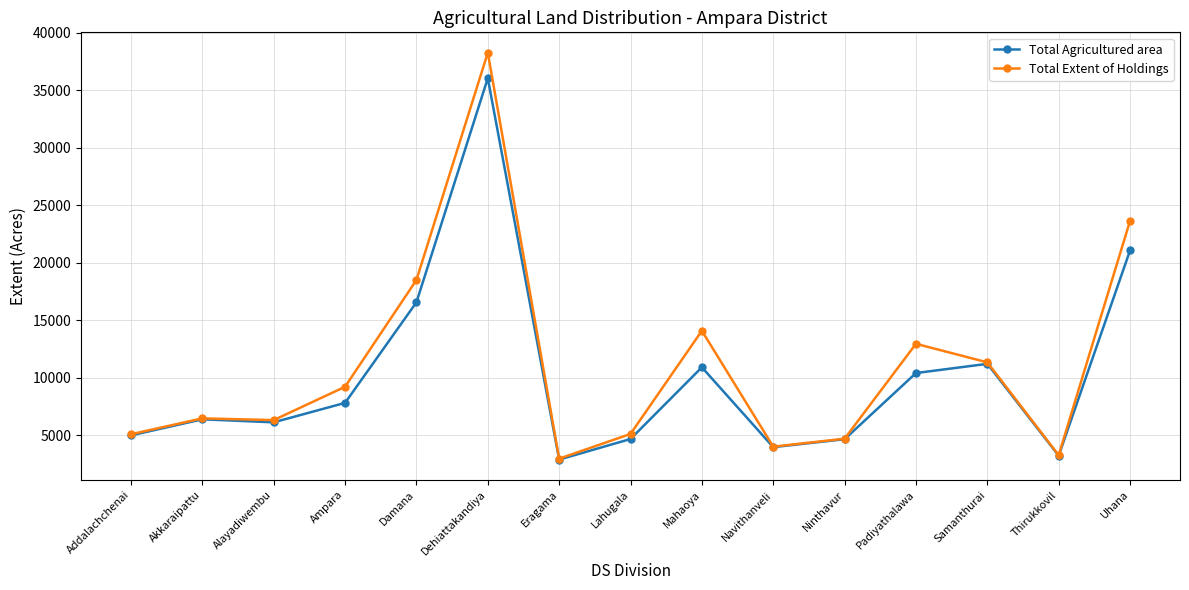

What is the label of the 10th point from the right?

Dehiattakandiya